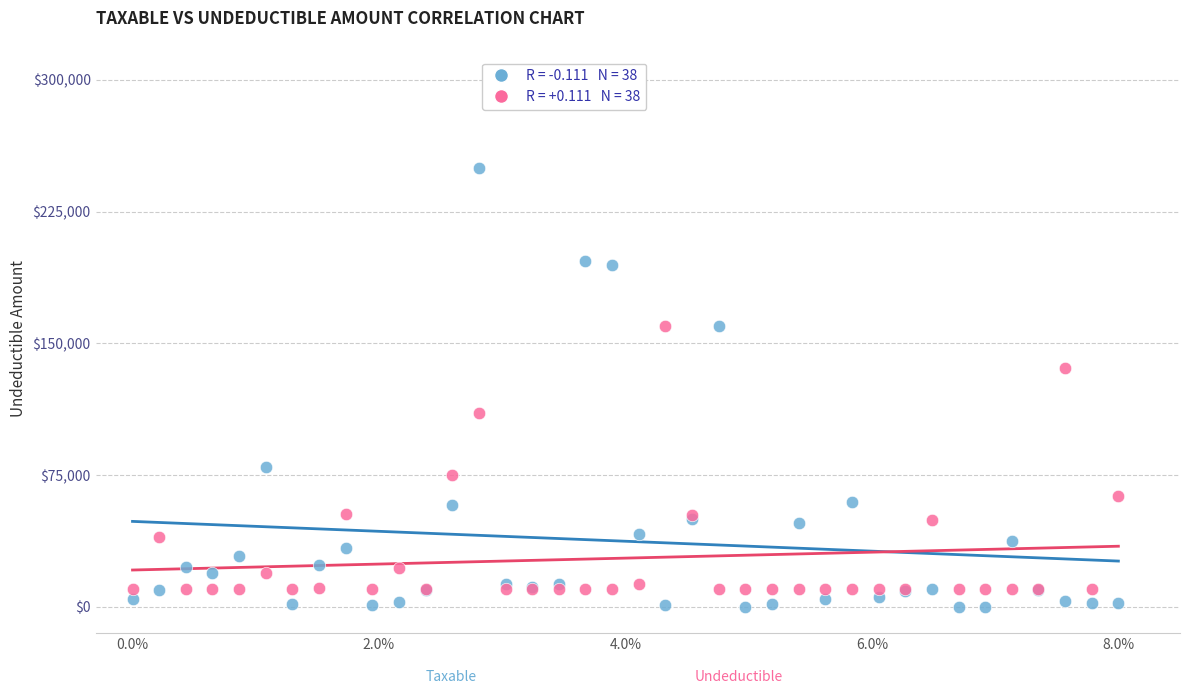

Across all series, what Y value is closest to 124999?

135808.5